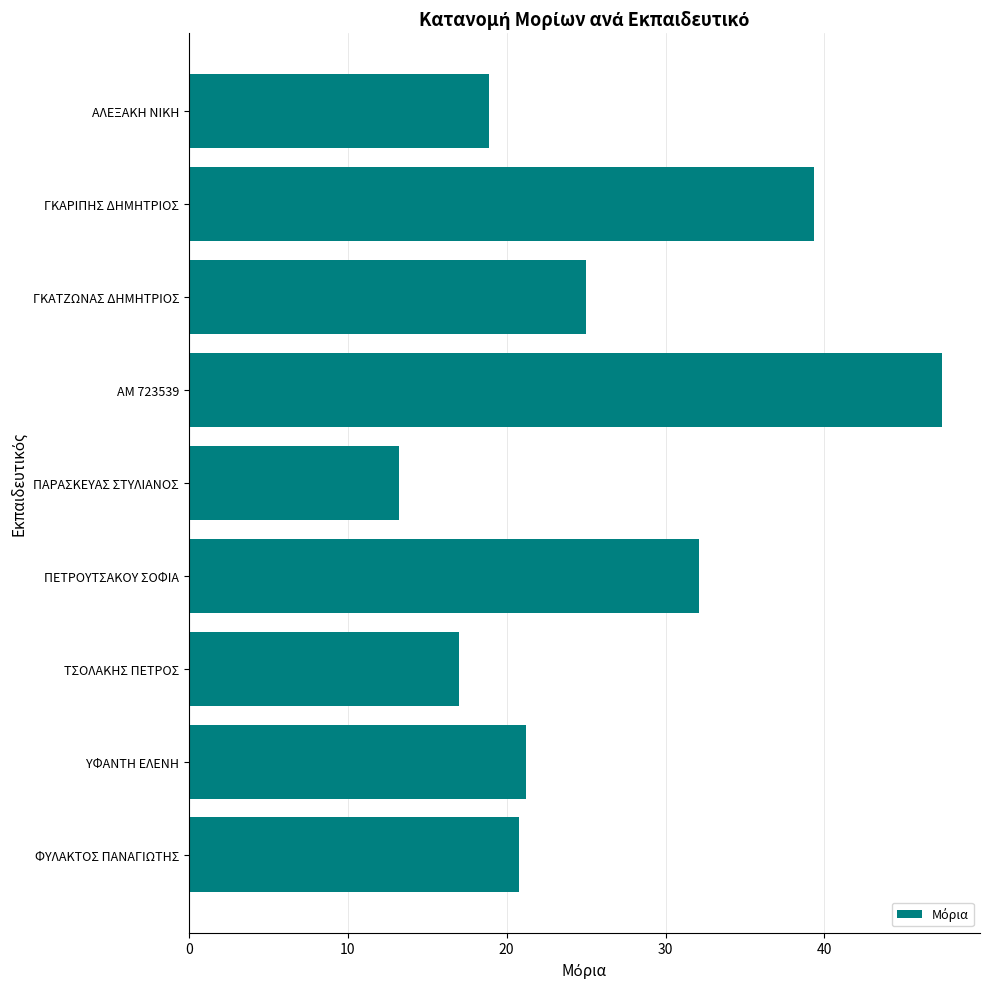

Rank the categories by value from lowest to highest.

ΠΑΡΑΣΚΕΥΑΣ ΣΤΥΛΙΑΝΟΣ, ΤΣΟΛΑΚΗΣ ΠΕΤΡΟΣ, ΑΛΕΞΑΚΗ ΝΙΚΗ, ΦΥΛΑΚΤΟΣ ΠΑΝΑΓΙΩΤΗΣ, ΥΦΑΝΤΗ ΕΛΕΝΗ, ΓΚΑΤΖΩΝΑΣ ΔΗΜΗΤΡΙΟΣ, ΠΕΤΡΟΥΤΣΑΚΟΥ ΣΟΦΙΑ, ΓΚΑΡΙΠΗΣ ΔΗΜΗΤΡΙΟΣ, ΑΜ 723539